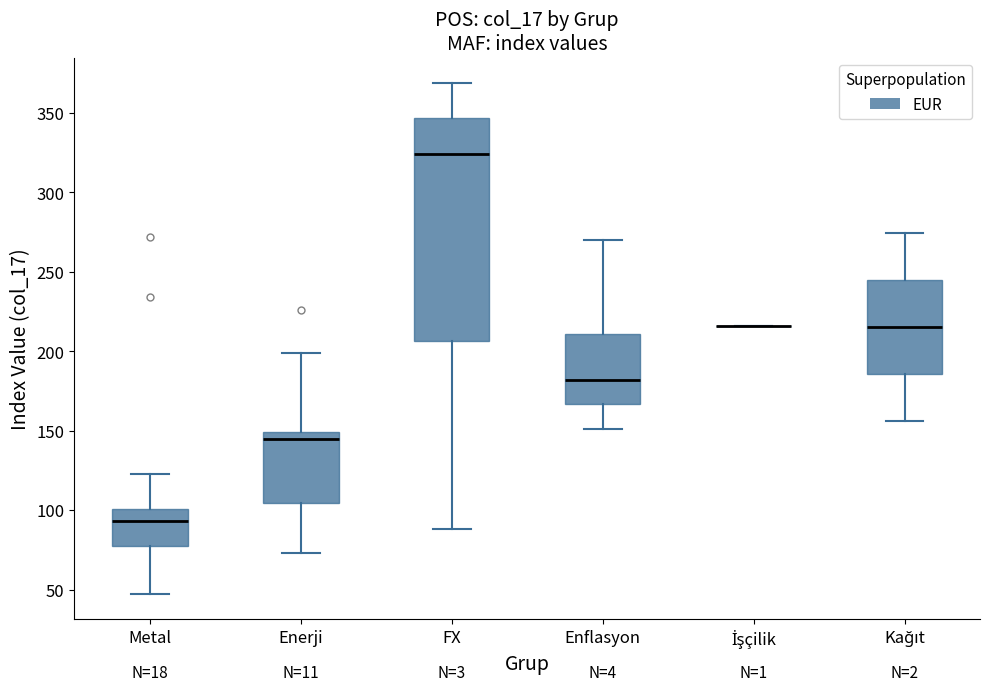

Reading left to right, read every box against the y-axis: the position of its median line, the range the box covers, and the ends of its whiskers. The values are not printed on the chart, so give them approximately, as read against the axis.

Metal: median 95, box 75 to 100, whiskers 45 to 125
Enerji: median 145, box 105 to 150, whiskers 75 to 200
FX: median 325, box 205 to 345, whiskers 90 to 370
Enflasyon: median 180, box 165 to 210, whiskers 150 to 270
İşçilik: box collapsed to a line at 215, whiskers 215 to 215
Kağıt: median 215, box 185 to 245, whiskers 155 to 275